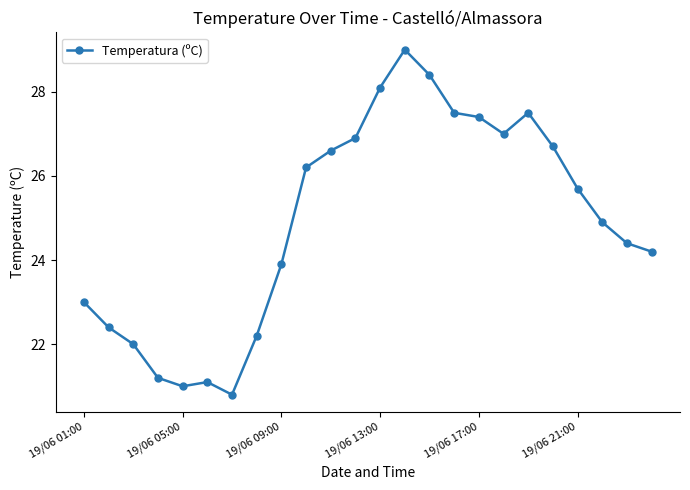

What is the sum of all values?

598.1